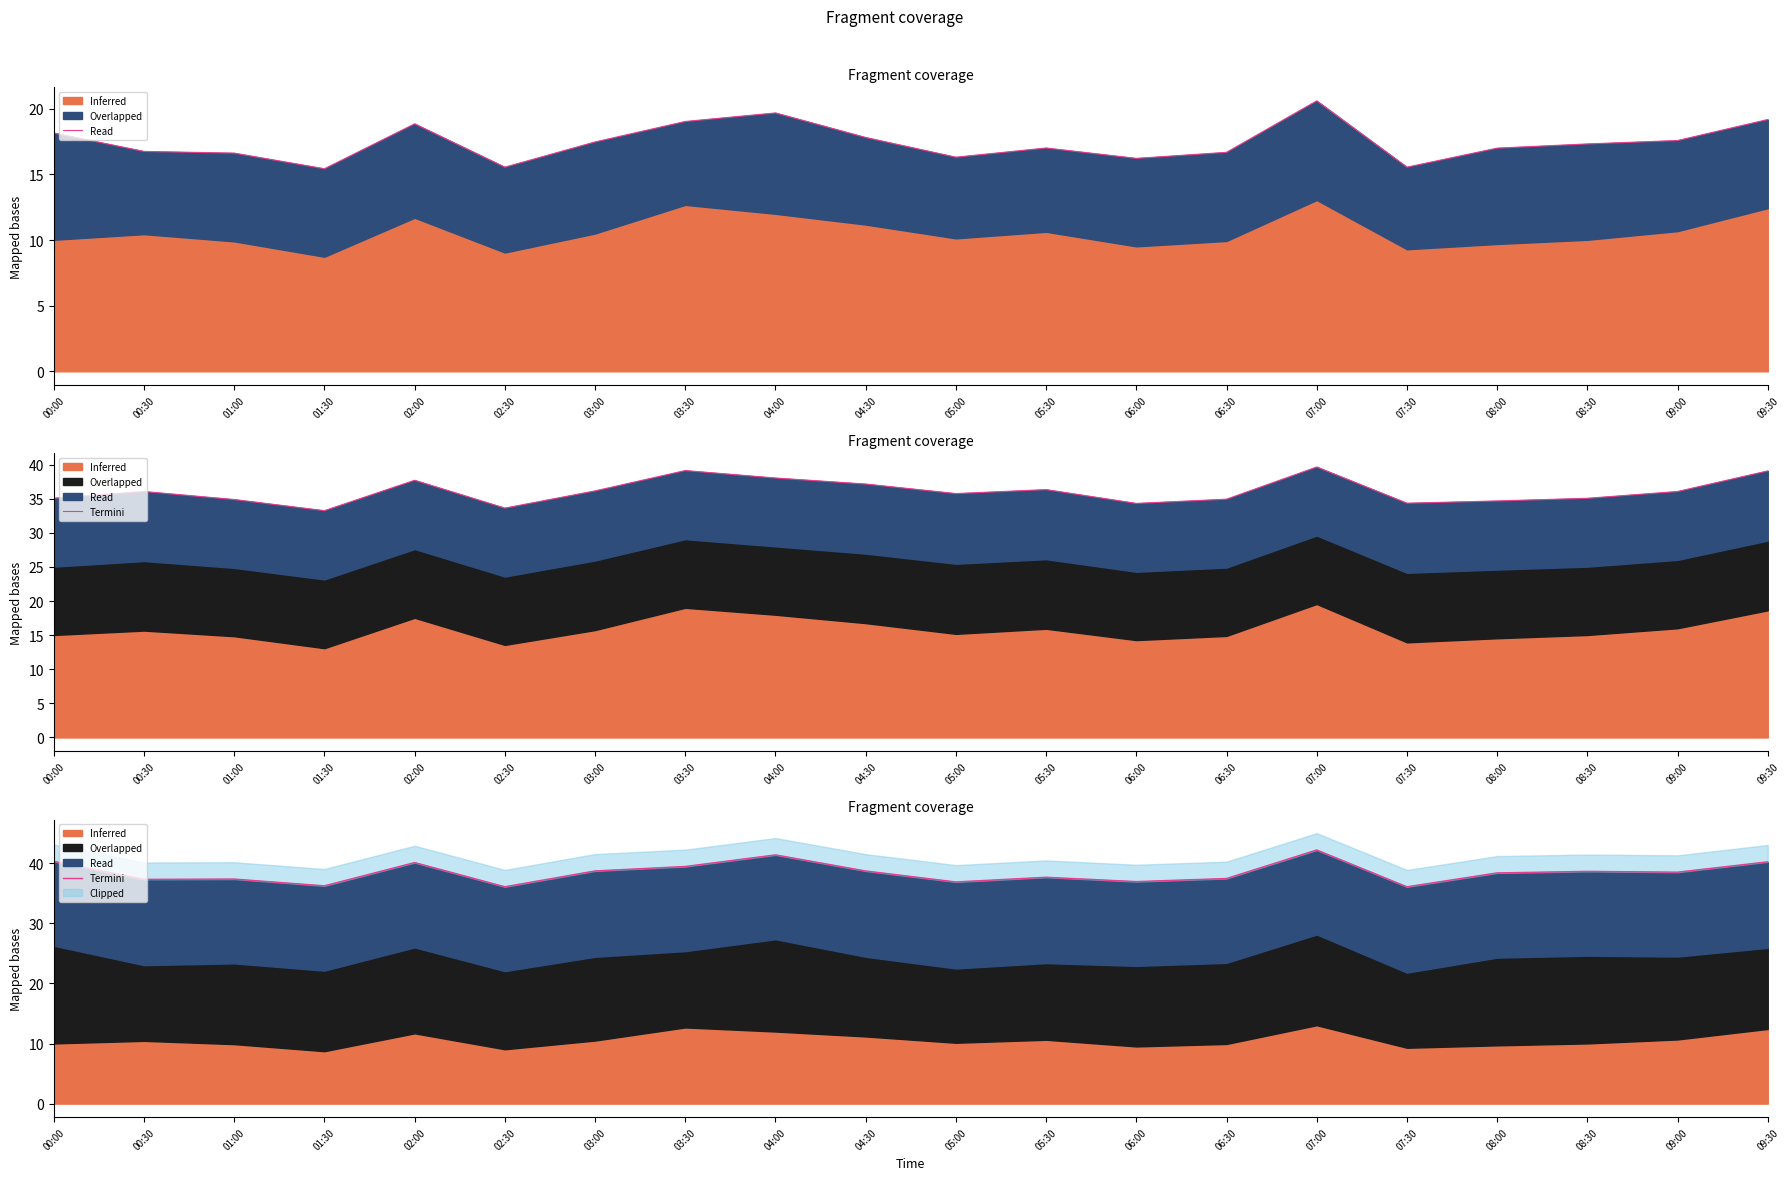

Rank the categories by value from lowest to highest.

07:30, 02:30, 01:30, 05:00, 06:00, 00:30, 01:00, 06:30, 05:30, 08:00, 09:00, 08:30, 04:30, 03:00, 03:30, 02:00, 09:30, 00:00, 04:00, 07:00